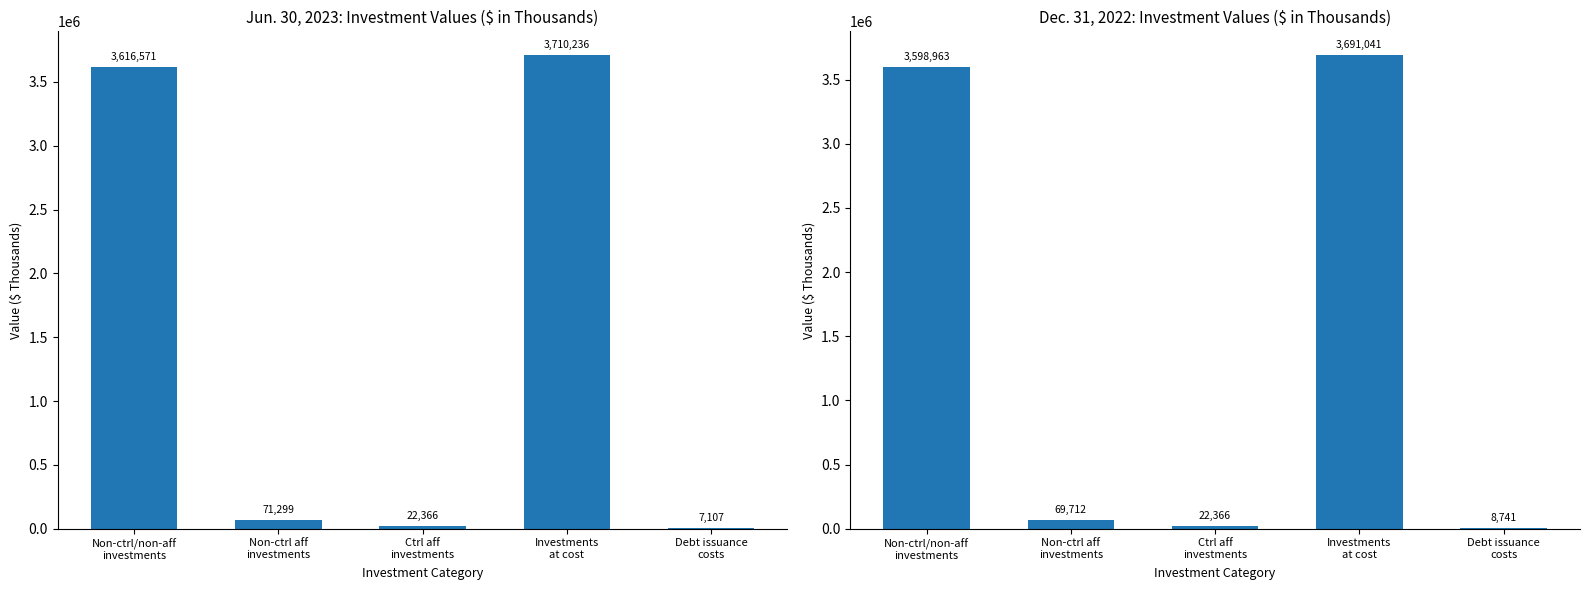

What is the maximum value for Jun. 30, 2023?

3710236